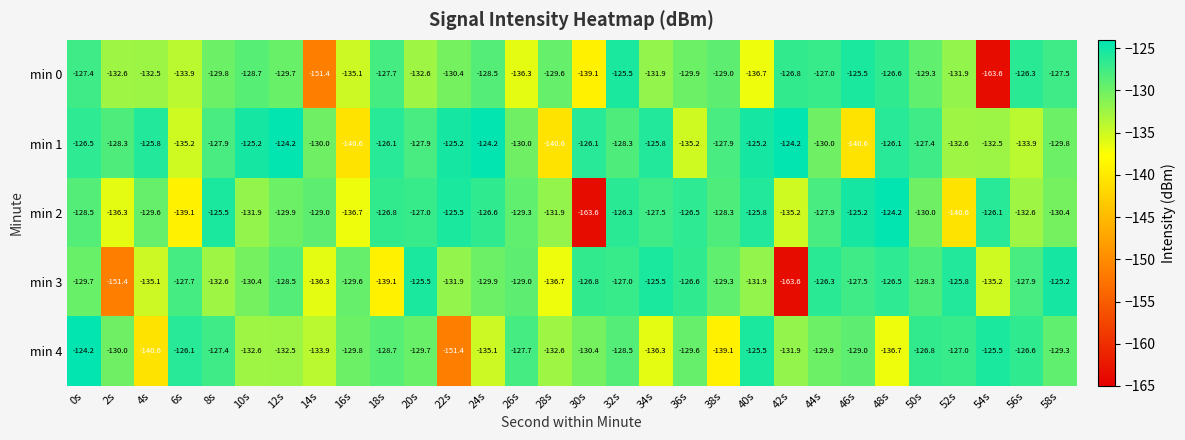

Rank the series at 26s from lowest to highest value.

min 0, min 1, min 2, min 3, min 4